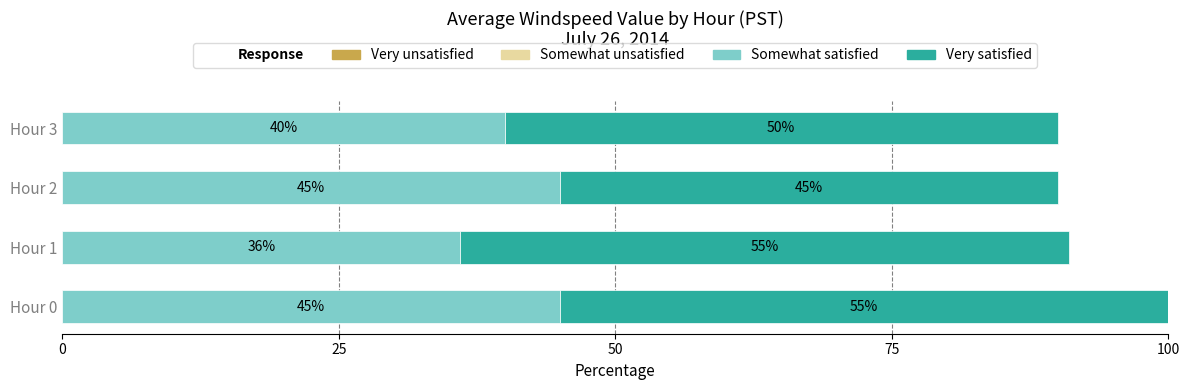

Which category has the lowest value in the Somewhat satisfied series?

Hour 1